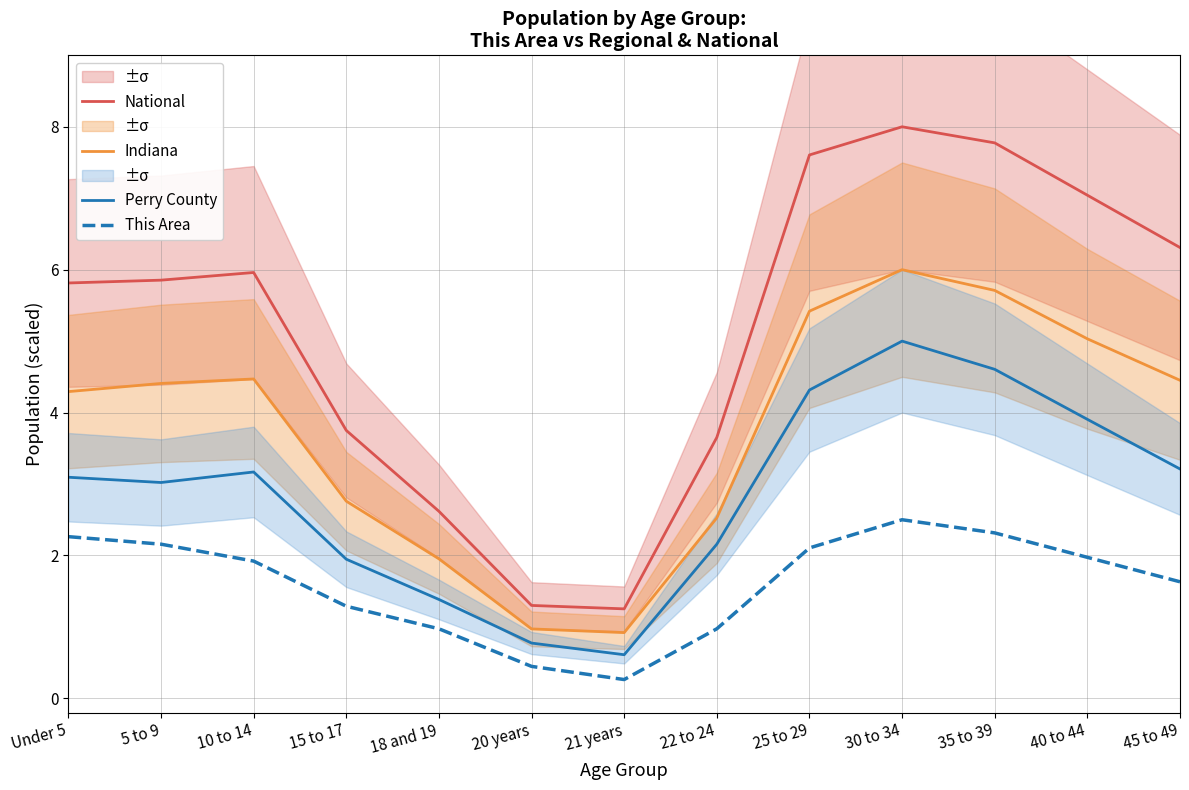

Is it true that Indiana equals 3.5 at 40 to 44?

False